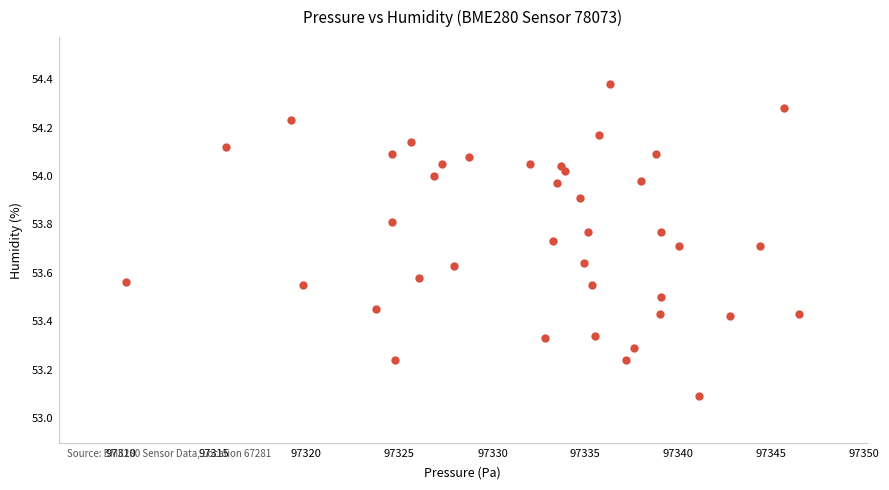

What Y value in the scatter plot is closest to 53?

53.1